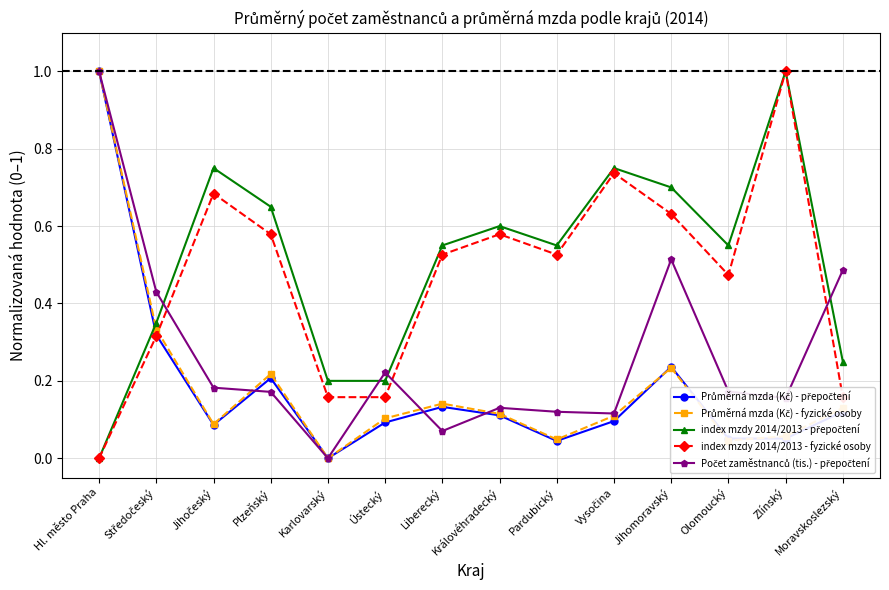

Count the number of categories in the chart.

14